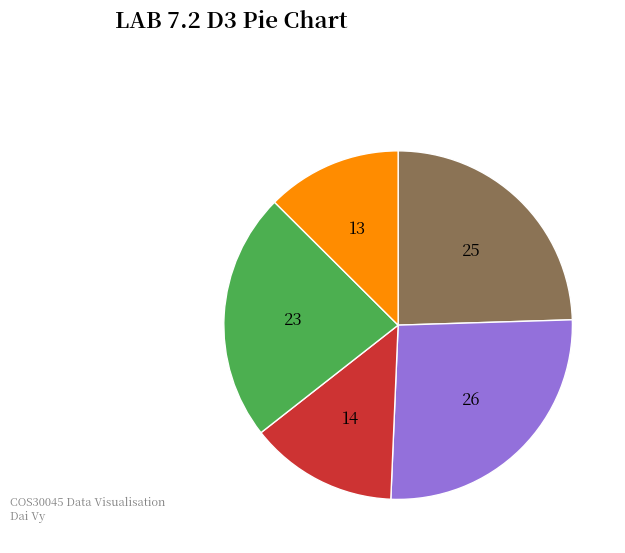

Is there a majority slice in this chart?

No